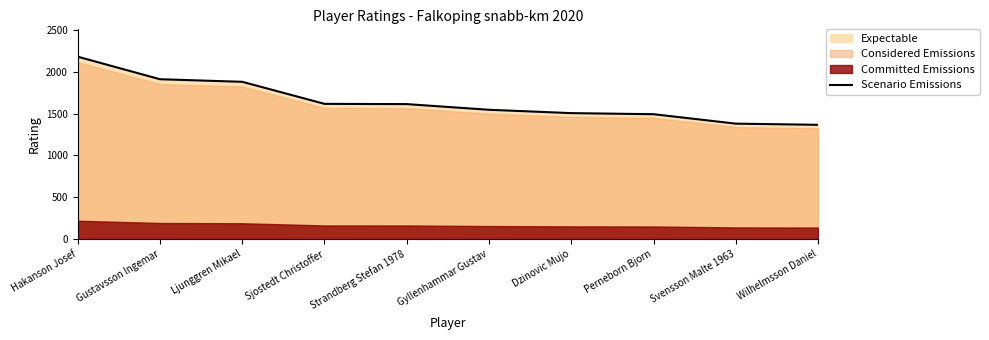

What is the label of the 5th point from the right?

Gyllenhammar Gustav